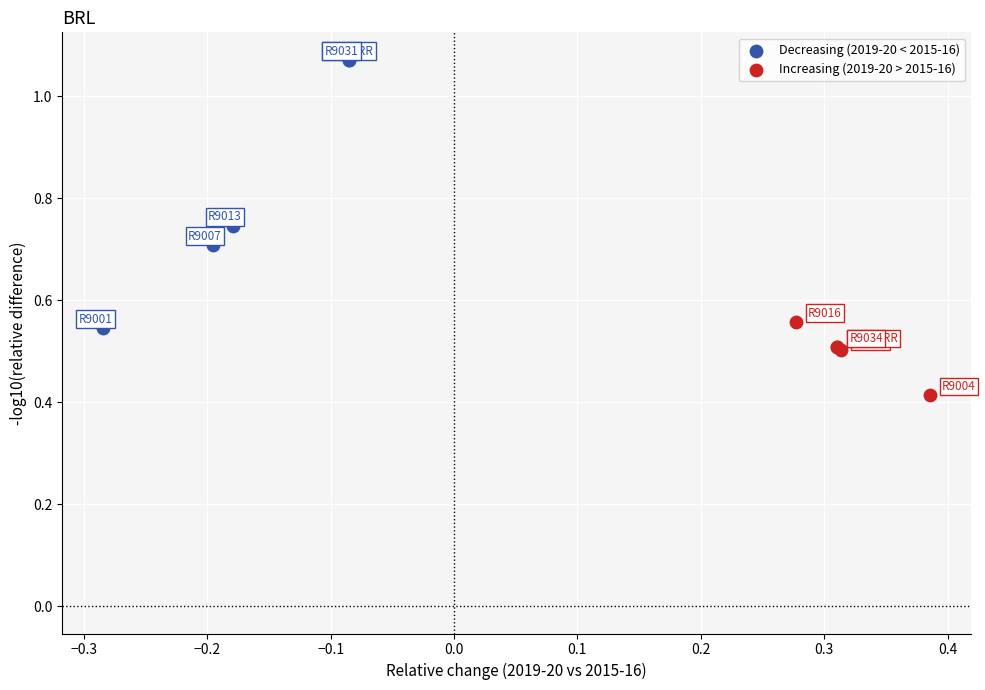

What are all the series names shown in the legend?

Decreasing (2019-20 < 2015-16), Increasing (2019-20 > 2015-16)